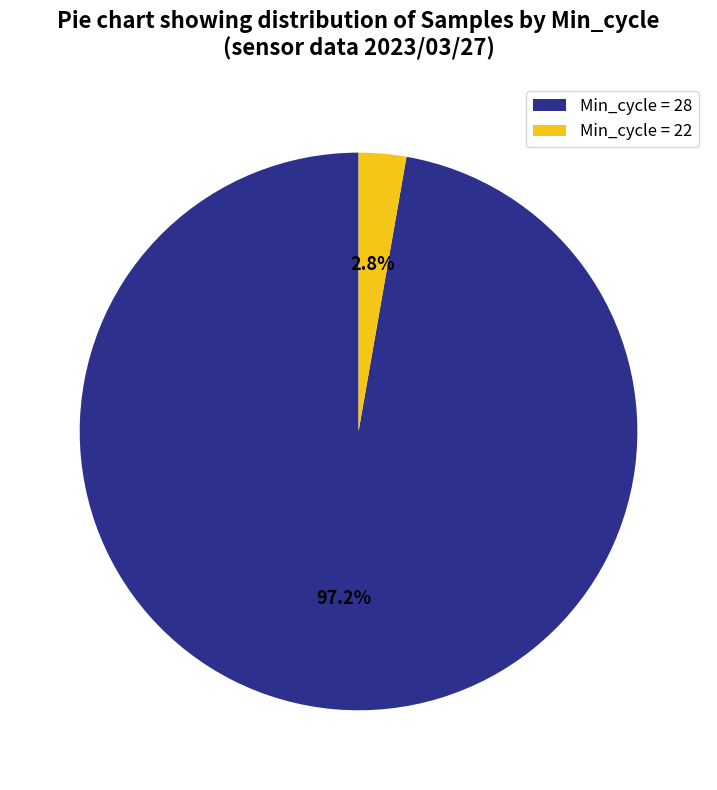

How many segments does this pie chart have?

2